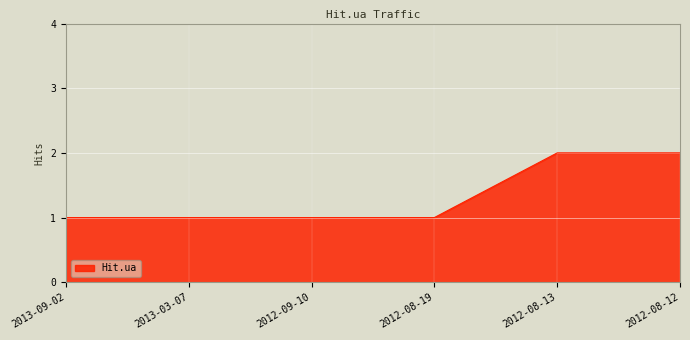

What is the change in value from 2012-08-19 to 2012-08-13?

+1